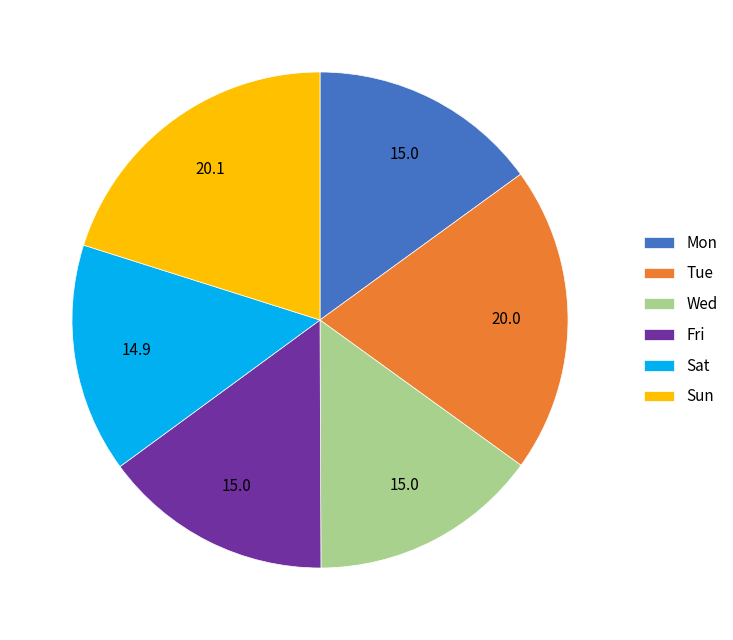

Do Sat and Mon together represent more than half of the pie?

No